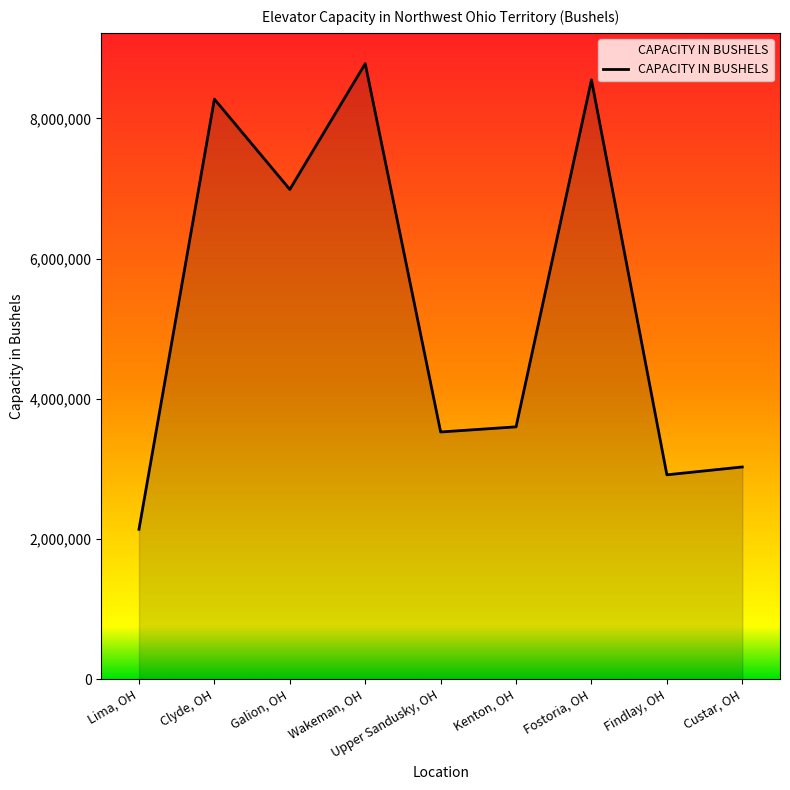

The chart shows a value of 5222752 at Upper Sandusky, OH. True or false?

False